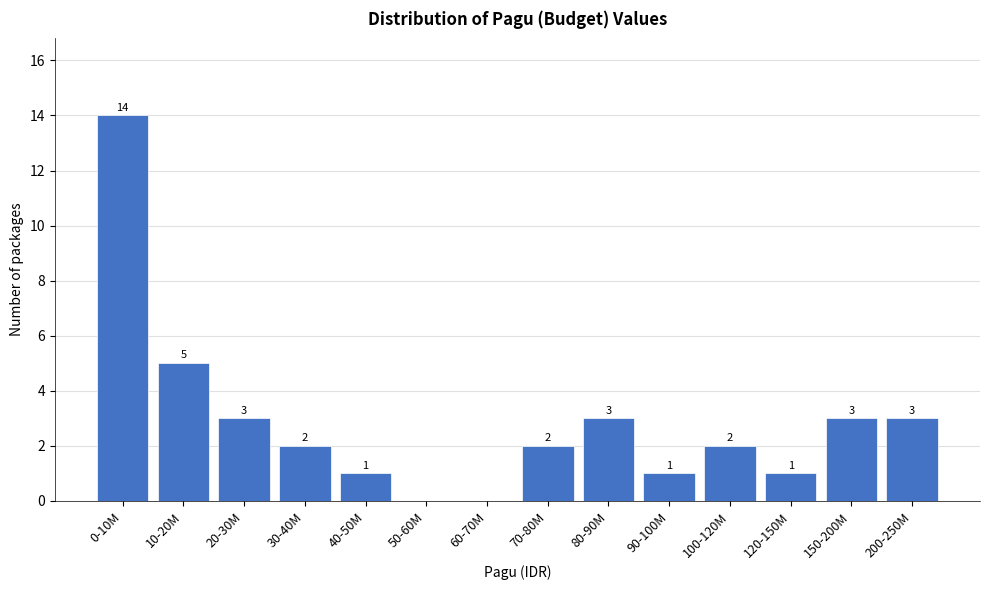

Reading left to right, list all the values displayed in this chart.

0-10M=14	10-20M=5	20-30M=3	30-40M=2	40-50M=1	50-60M=0	60-70M=0	70-80M=2	80-90M=3	90-100M=1	100-120M=2	120-150M=1	150-200M=3	200-250M=3